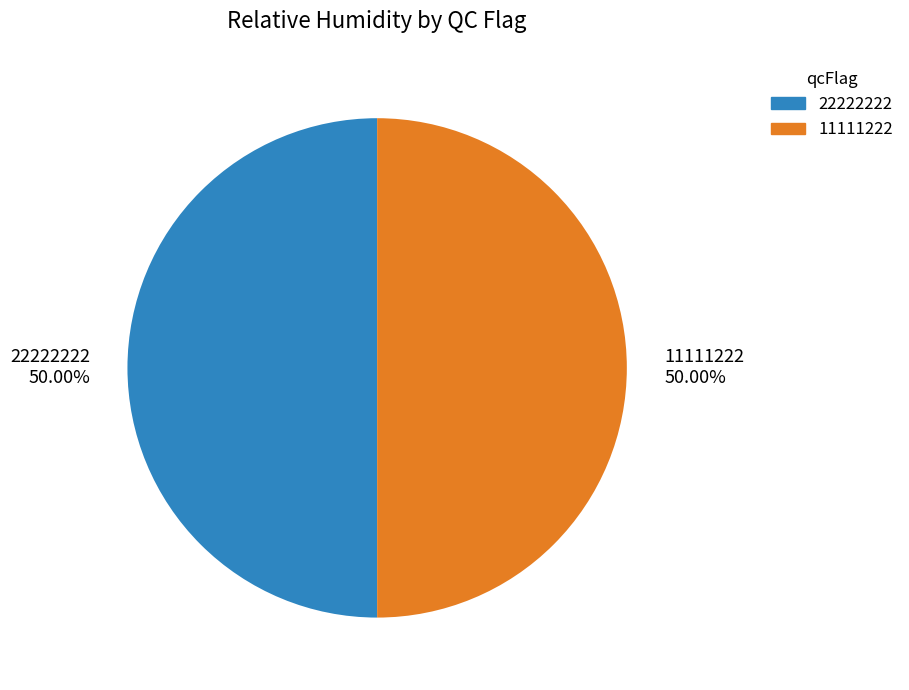

How many segments does this pie chart have?

2